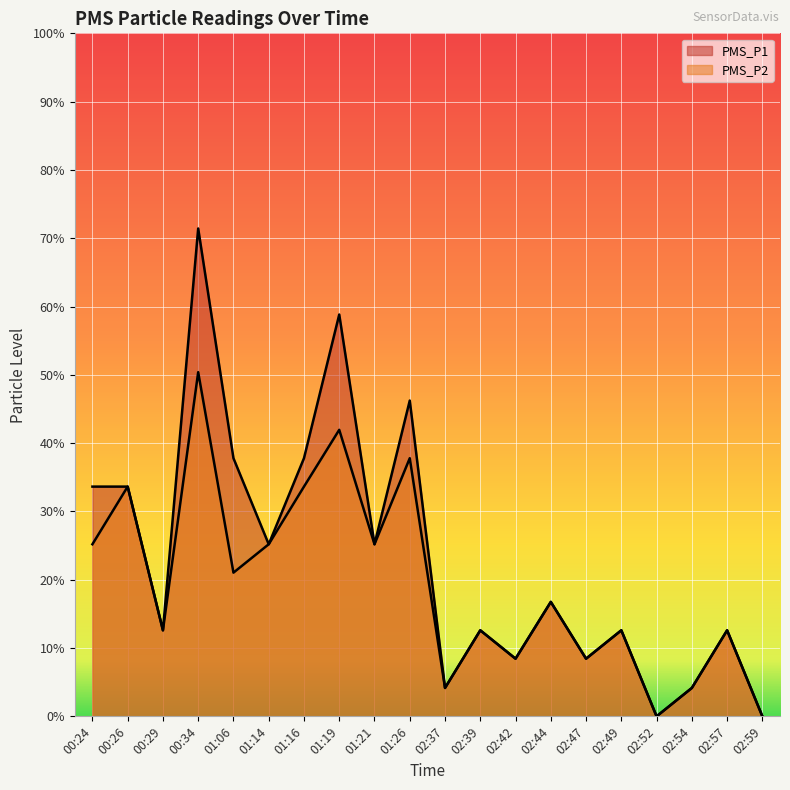

What position from the right is 00:24?

20